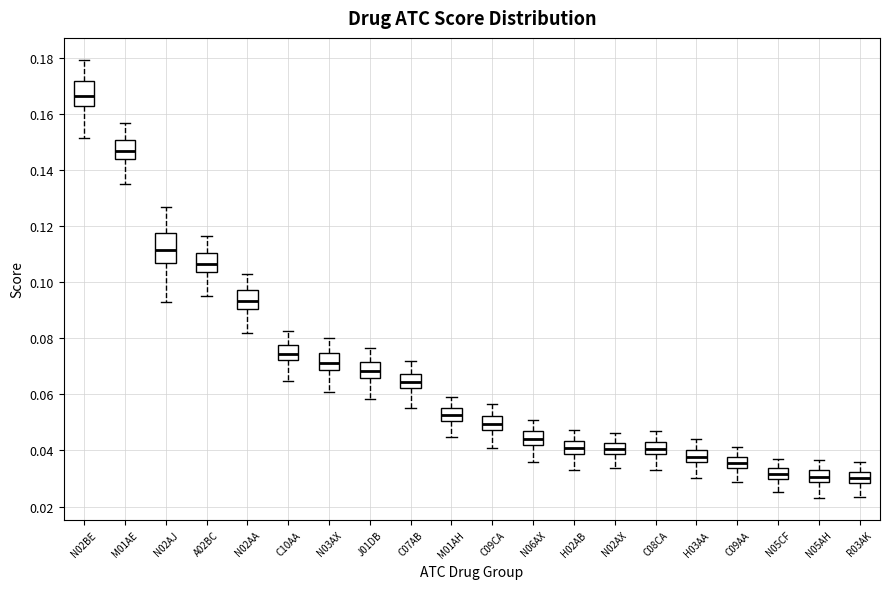

Where does the upper whisker of the box for H02AB end on the y-axis? The values are not printed on the chart, so give them approximately, as read against the axis.

0.048